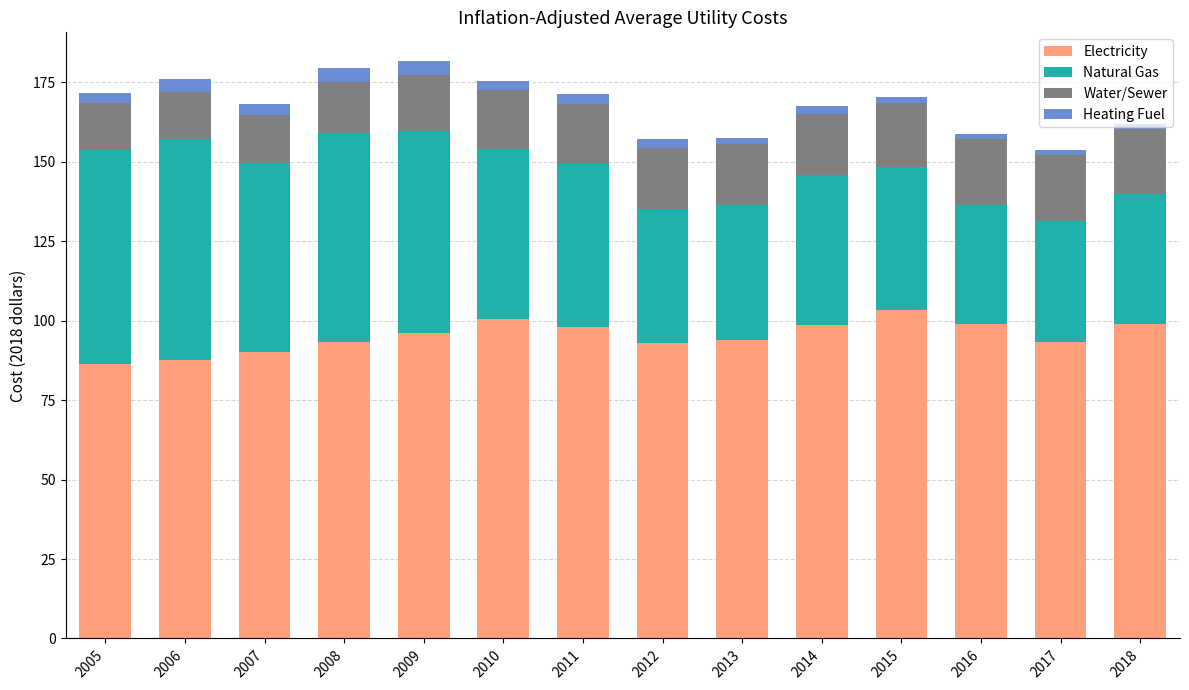

What is the difference between the maximum and minimum values in the Electricity series?

17.0